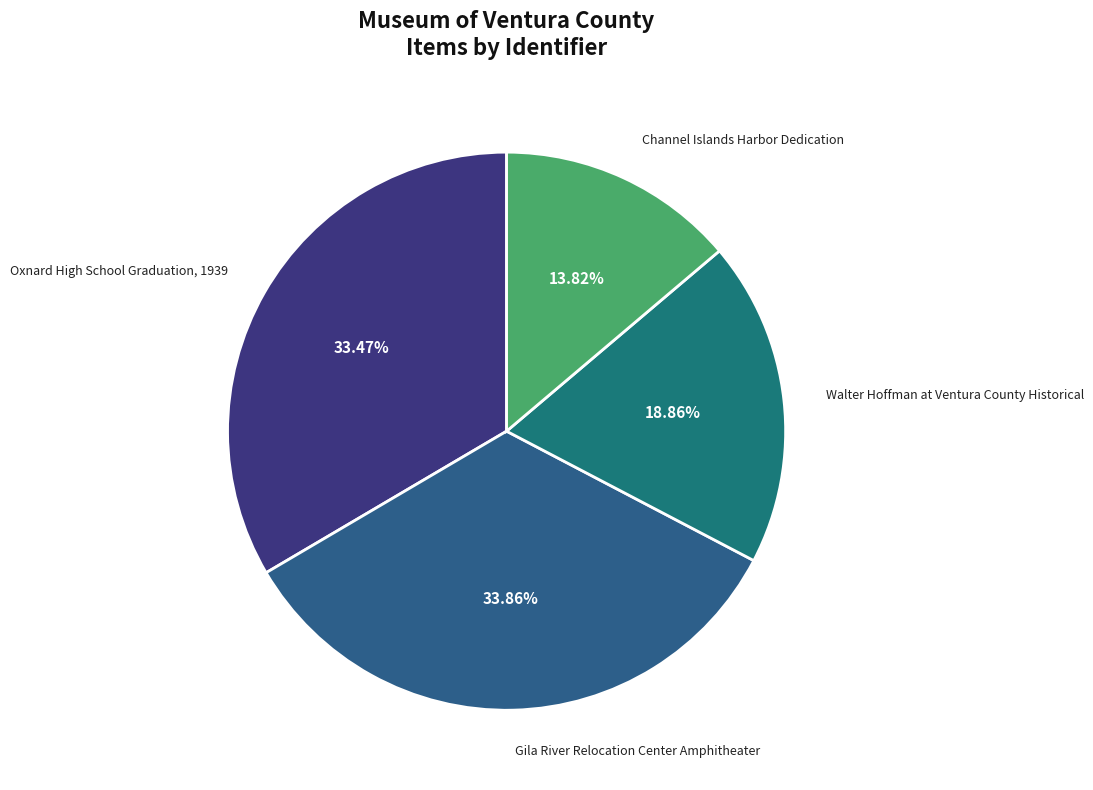

To the nearest percent, what is the average slice percentage?

25%